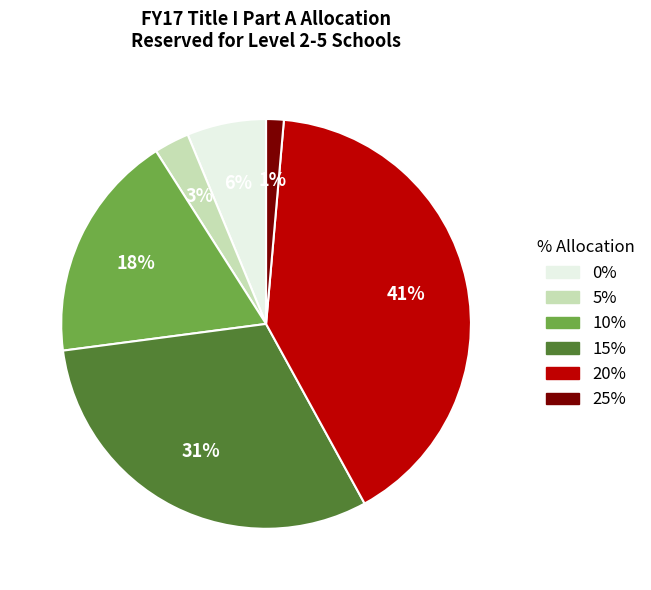

How many slices are in this pie chart?

6